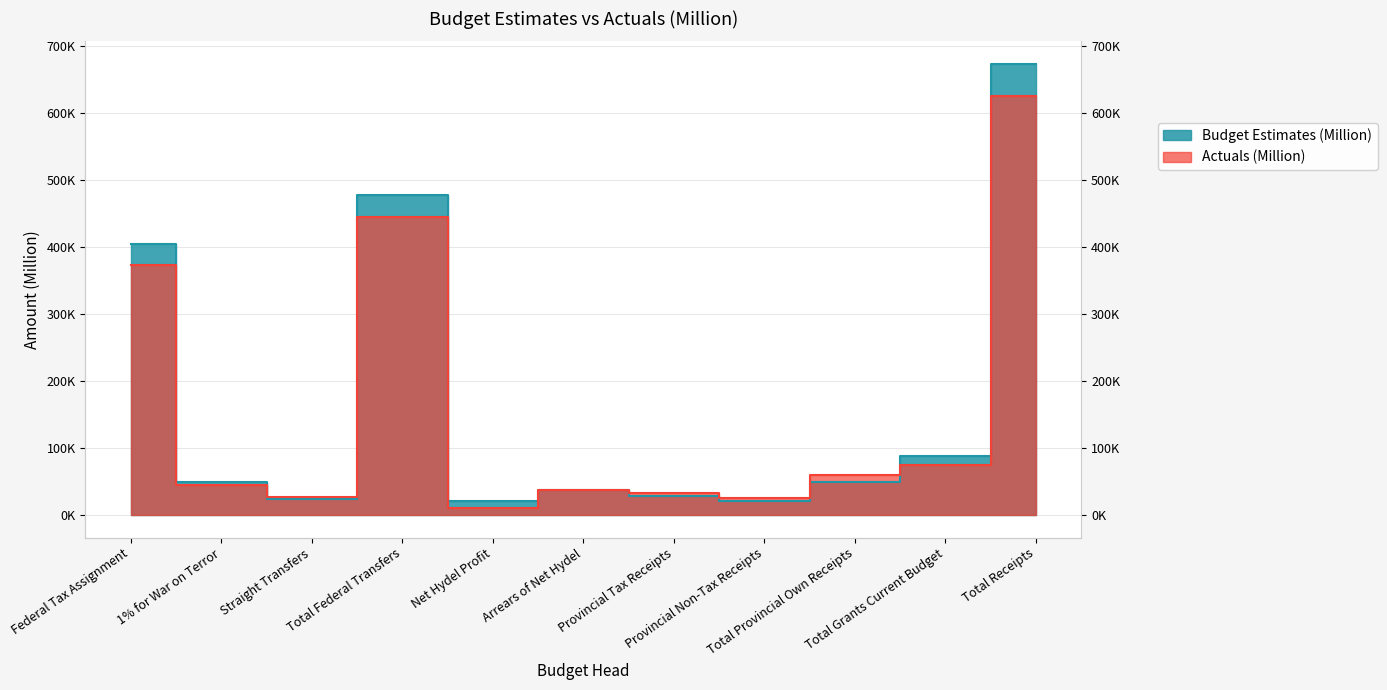

List the labels in order of Actuals (Million) value, smallest first.

Net Hydel Profit, Provincial Non-Tax Receipts, Straight Transfers, Provincial Tax Receipts, Arrears of Net Hydel, 1% for War on Terror, Total Provincial Own Receipts, Total Grants Current Budget, Federal Tax Assignment, Total Federal Transfers, Total Receipts